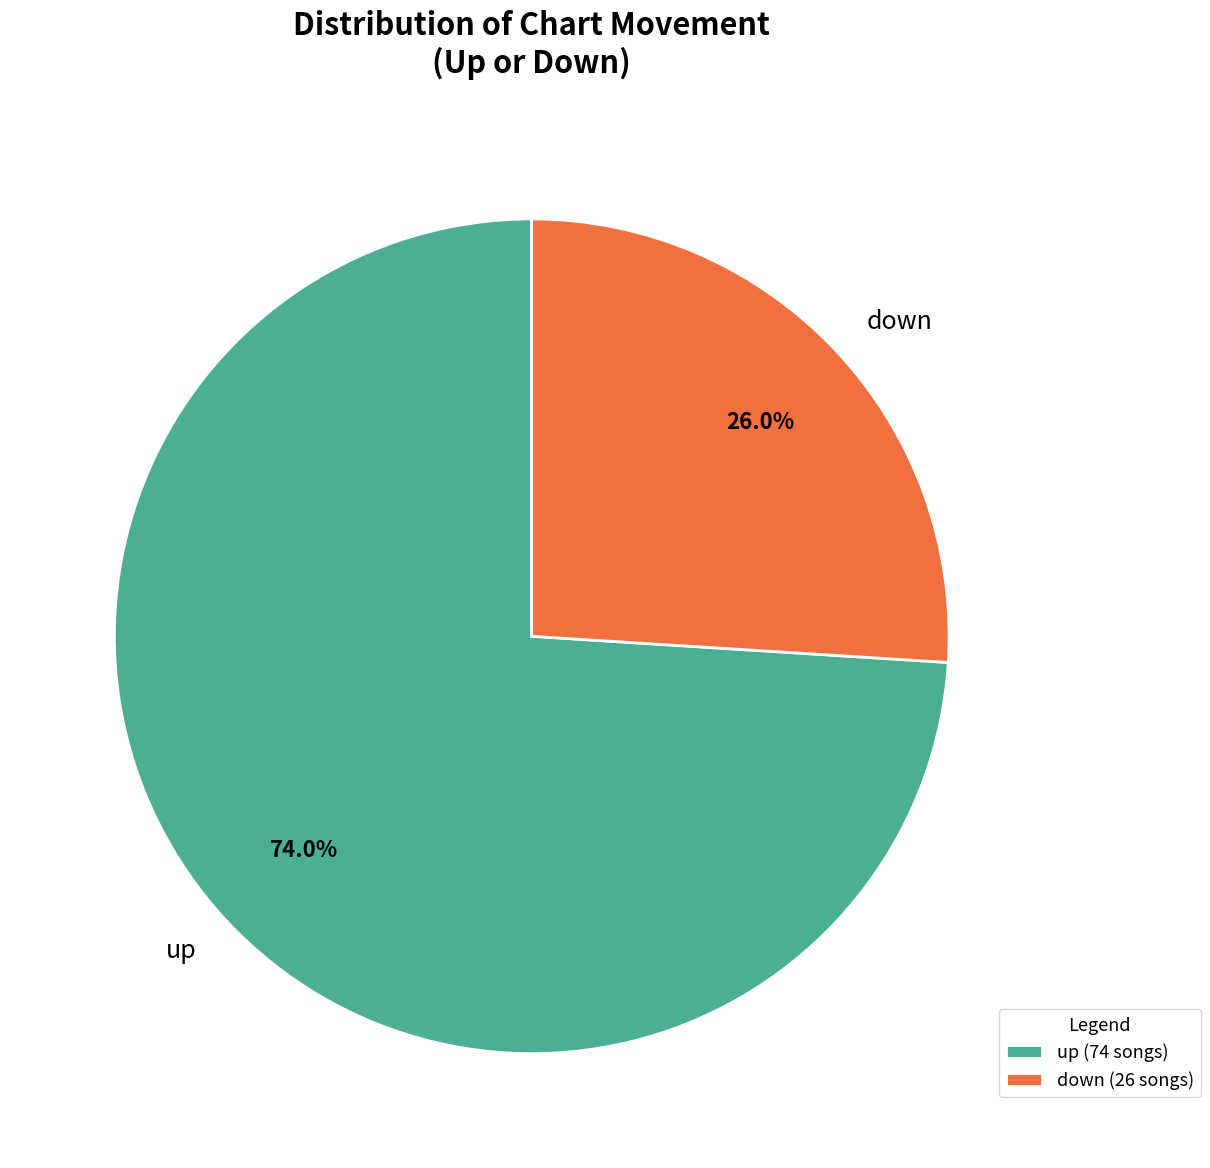

Combined, what portion of the pie is up and down?

100.0%